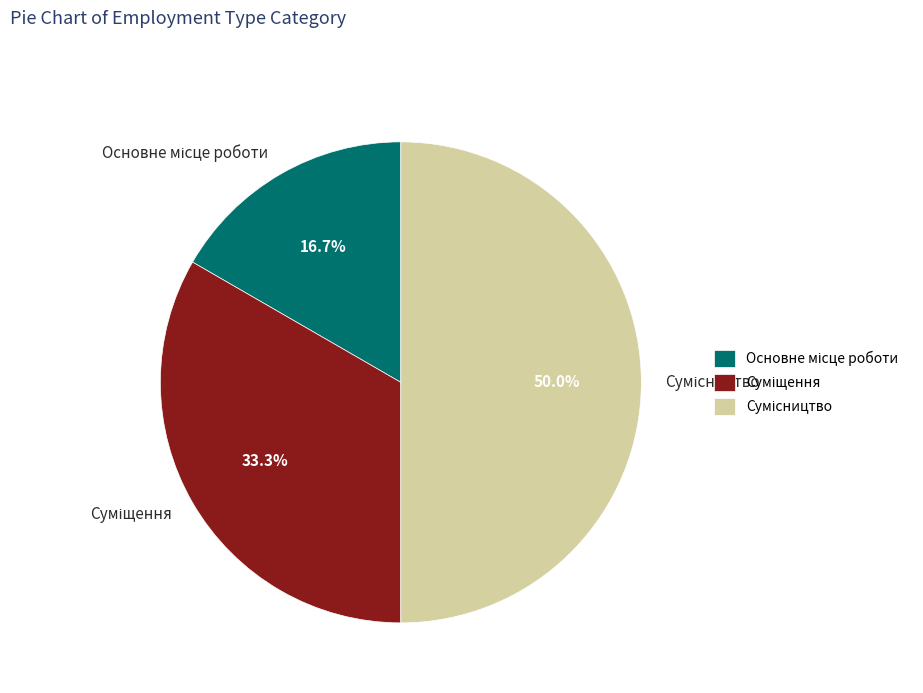

Which category has the smallest portion of the pie?

Основне місце роботи